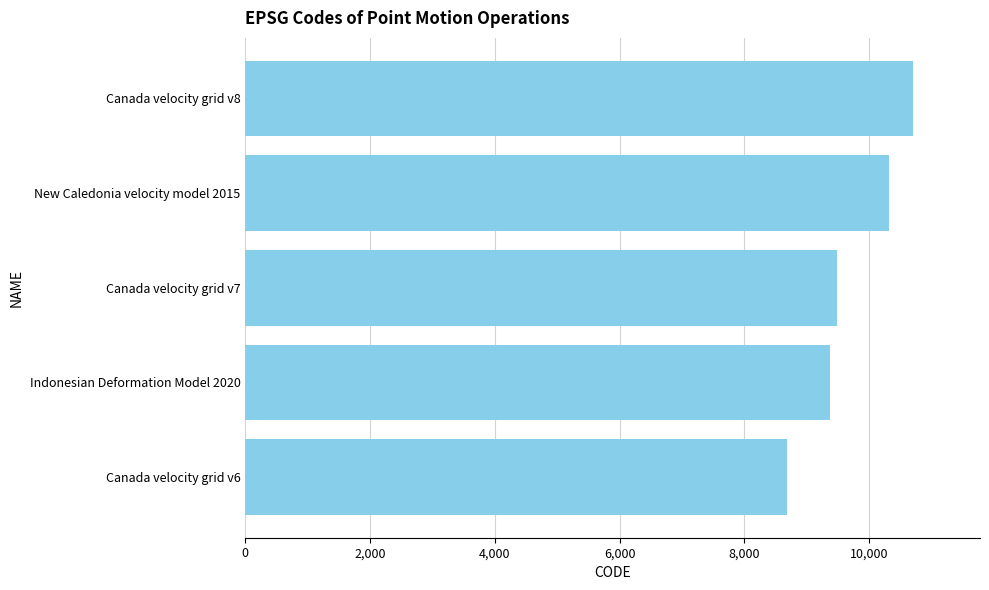

Approximately how many times larger is the value at Canada velocity grid v8 compared to Canada velocity grid v6?

1.2